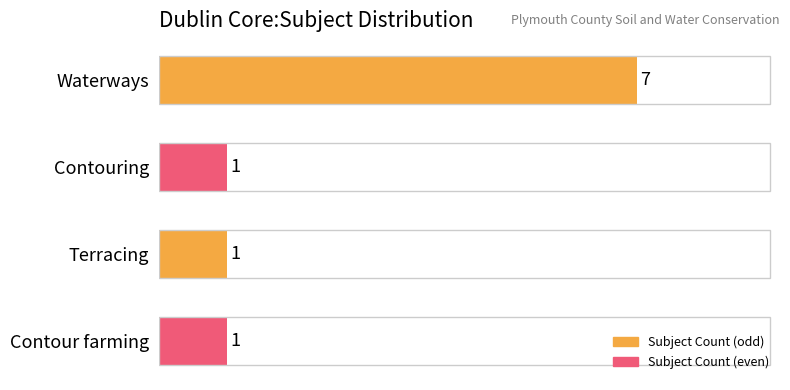

What is the greatest value displayed?

7